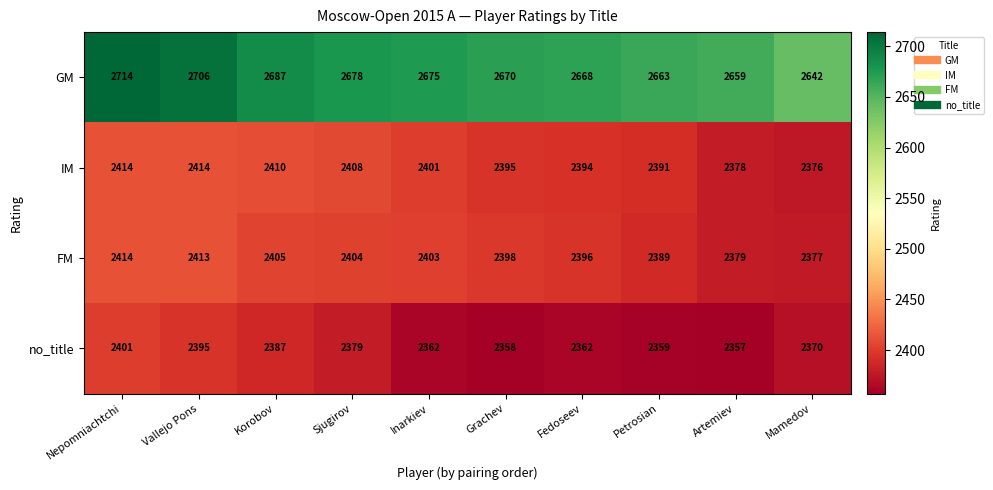

At which label does FM first exceed 2403?

Nepomniachtchi